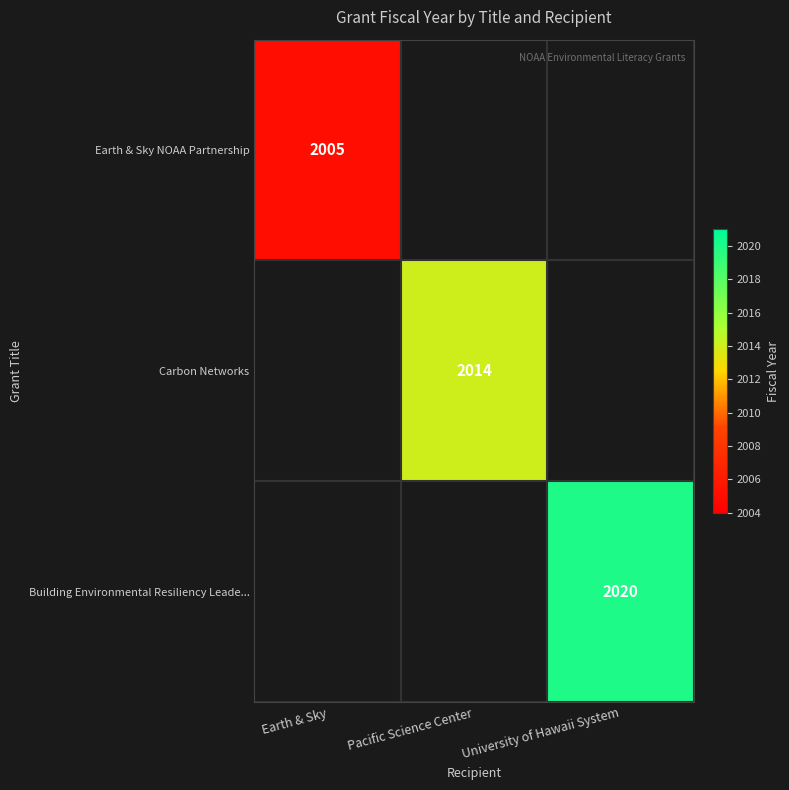

The value of Earth & Sky NOAA Partnership at Earth & Sky is 2005. True or false?

True